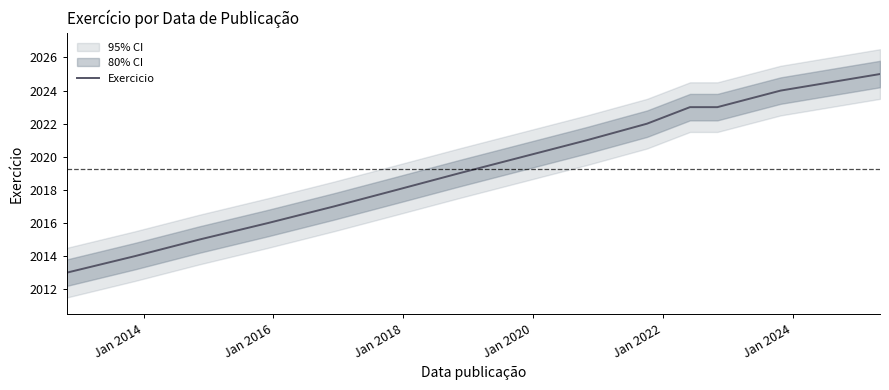

What is the lowest value of the Exercicio series?

2013